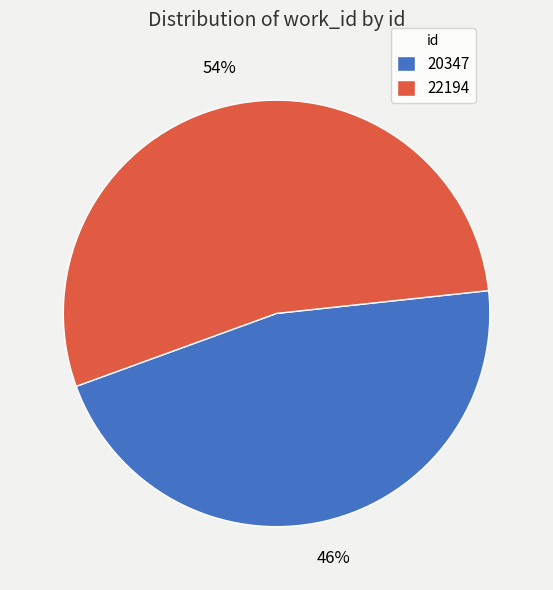

Rank the categories by value from lowest to highest.

20347, 22194